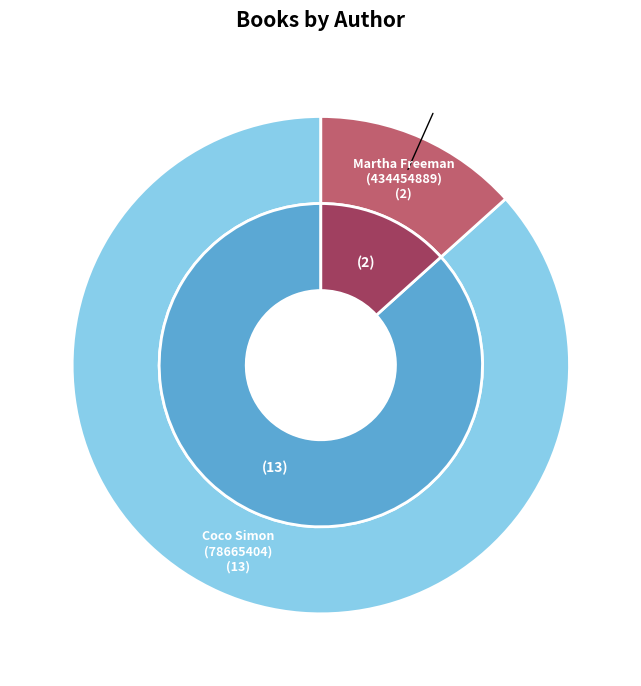

To the nearest percent, what percentage of the pie is Martha Freeman (434454889)?

13%